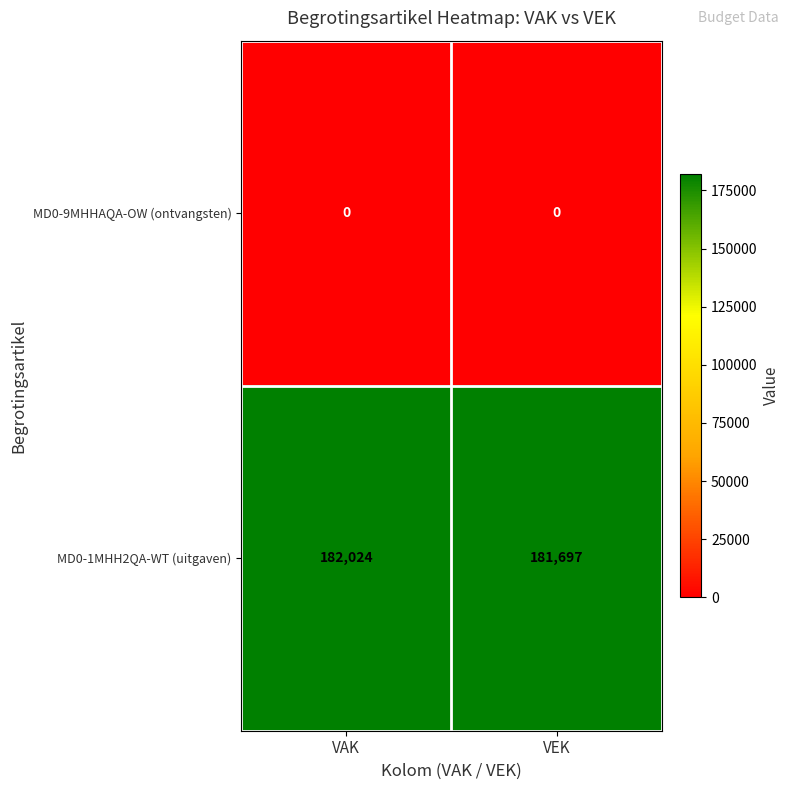

The value of MD0-1MHH2QA-WT (uitgaven) at VAK is 276342. True or false?

False